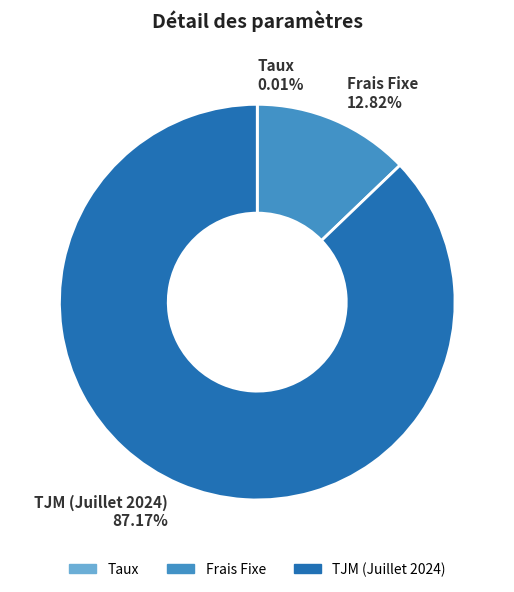

What is the ratio of the value at TJM (Juillet 2024) to the value at Frais Fixe?

6.8